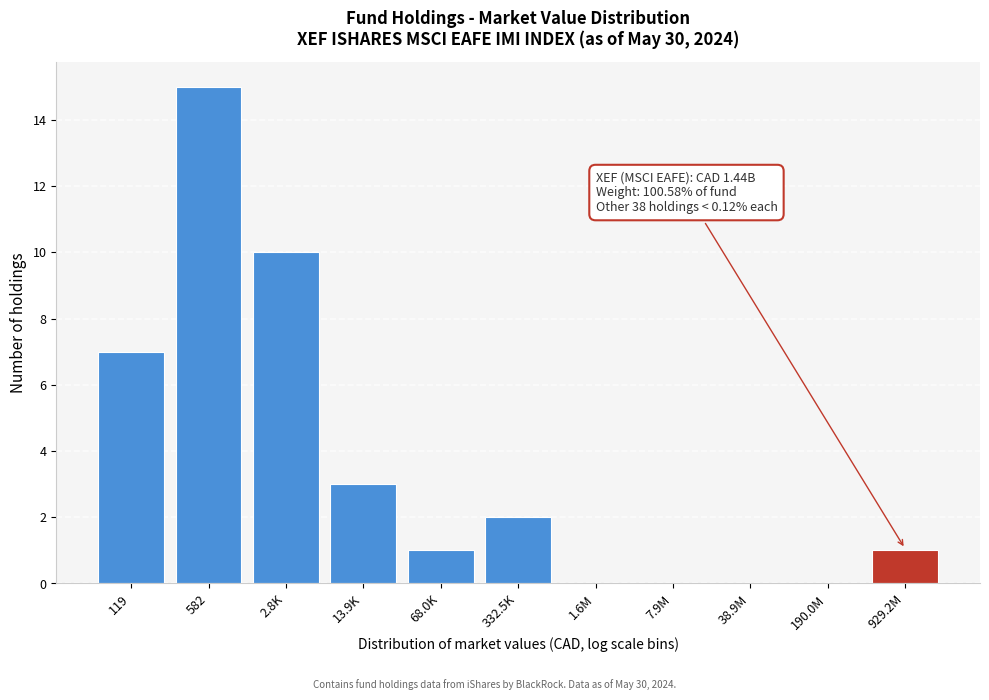

Reading left to right, extract all data points from this chart.

119=7	582=15	2.8K=10	13.9K=3	68.0K=1	332.5K=2	1.6M=0	7.9M=0	38.9M=0	190.0M=0	929.2M=1